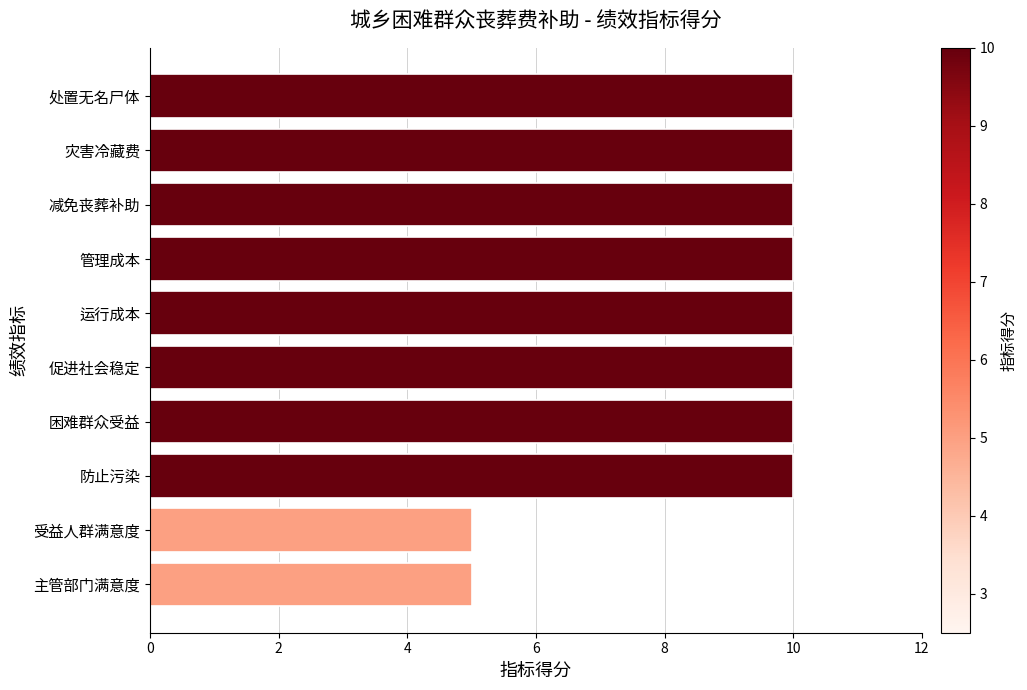

What is the label of the 1st bar from the bottom?

主管部门满意度